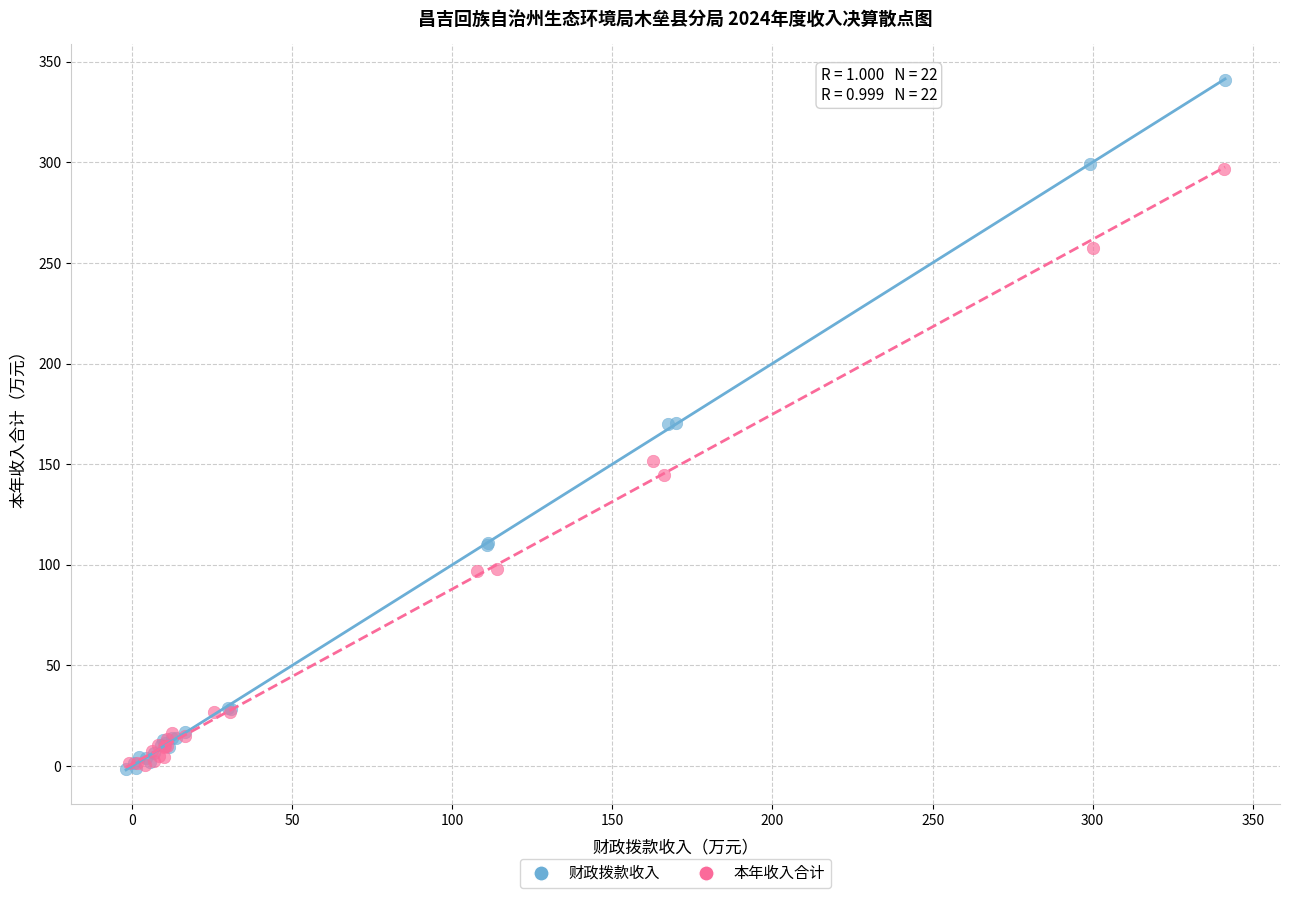

Which series has the largest Y range (max minus min)?

财政拨款收入